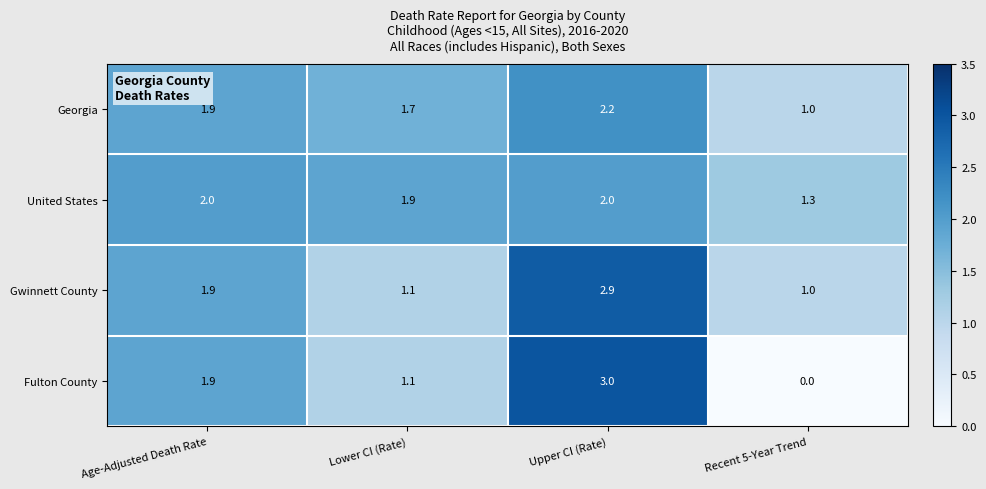

Reading left to right, what are all the values shown in this chart?

Georgia: 1.9	1.7	2.2	1.0
United States: 2.0	1.9	2.0	1.3
Gwinnett County: 1.9	1.1	2.9	1.0
Fulton County: 1.9	1.1	3.0	0.0